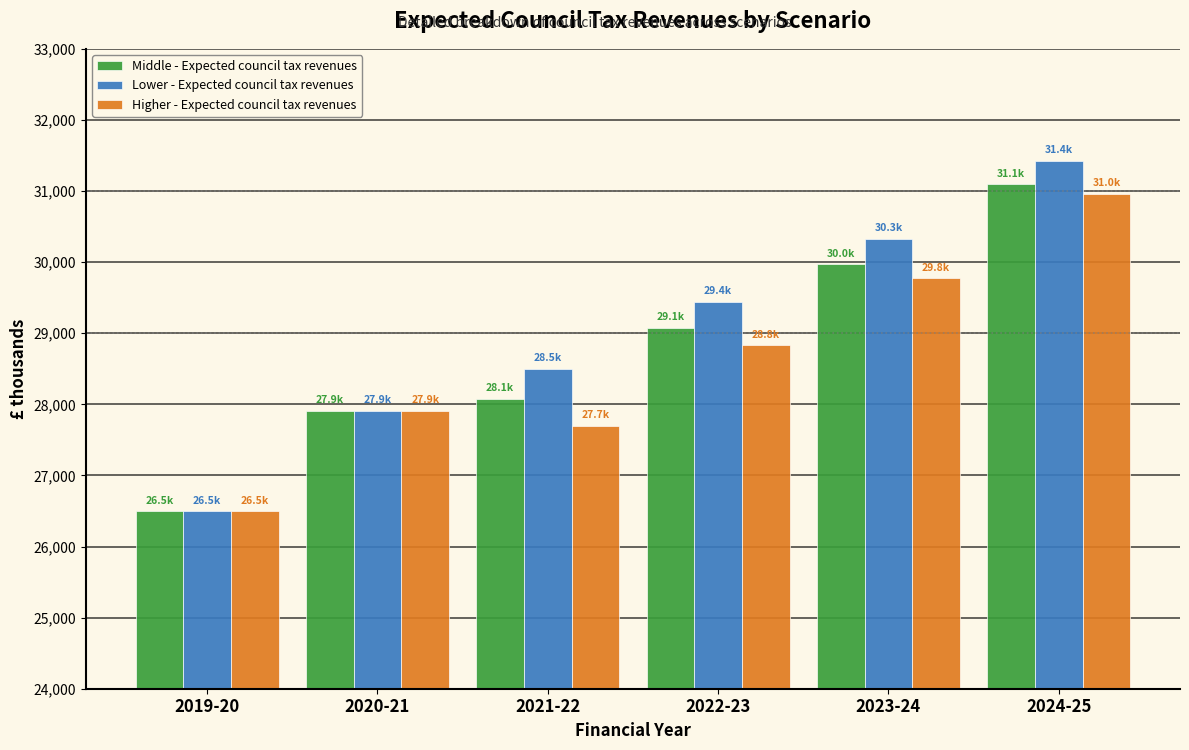

Reading left to right, what are all the values shown in this chart?

Middle - Expected council tax revenues: 2019-20=26496.8	2020-21=27910.3	2021-22=28073.4	2022-23=29076.3	2023-24=29967.8	2024-25=31094.6
Lower - Expected council tax revenues: 2019-20=26496.8	2020-21=27910.3	2021-22=28497.6	2022-23=29437.4	2023-24=30329.8	2024-25=31424.8
Higher - Expected council tax revenues: 2019-20=26496.8	2020-21=27910.3	2021-22=27696.7	2022-23=28831.1	2023-24=29773.9	2024-25=30959.4